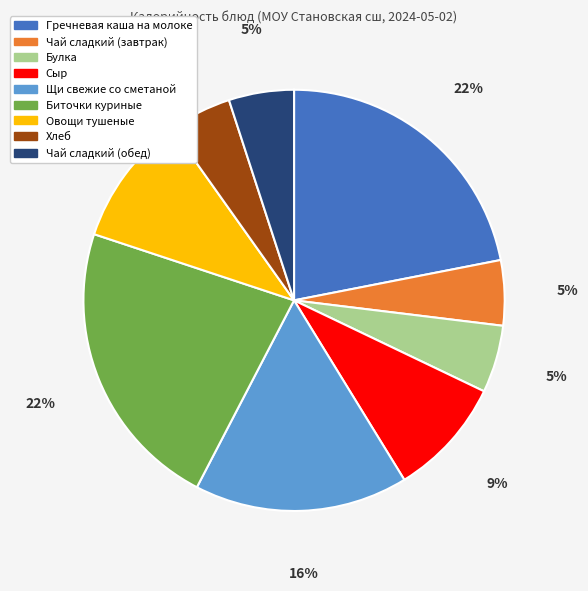

Does any single category account for the majority?

No